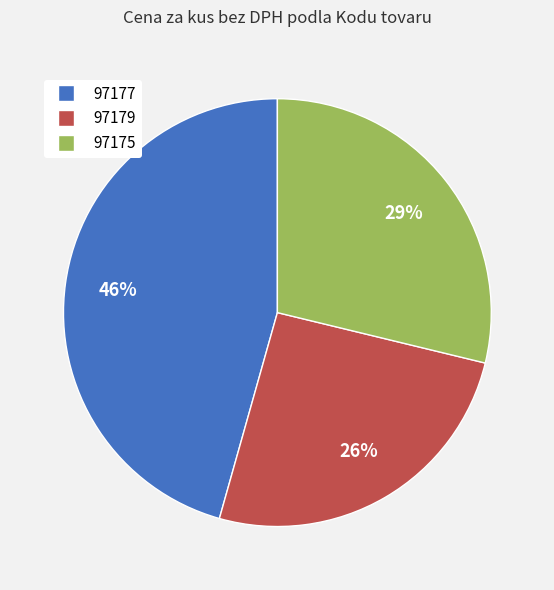

To the nearest percent, what is the average slice percentage?

33%